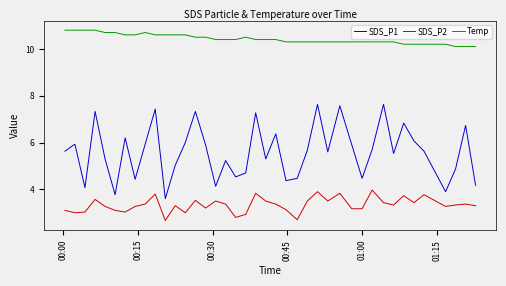

Does the chart display data point markers on the line(s)?

No